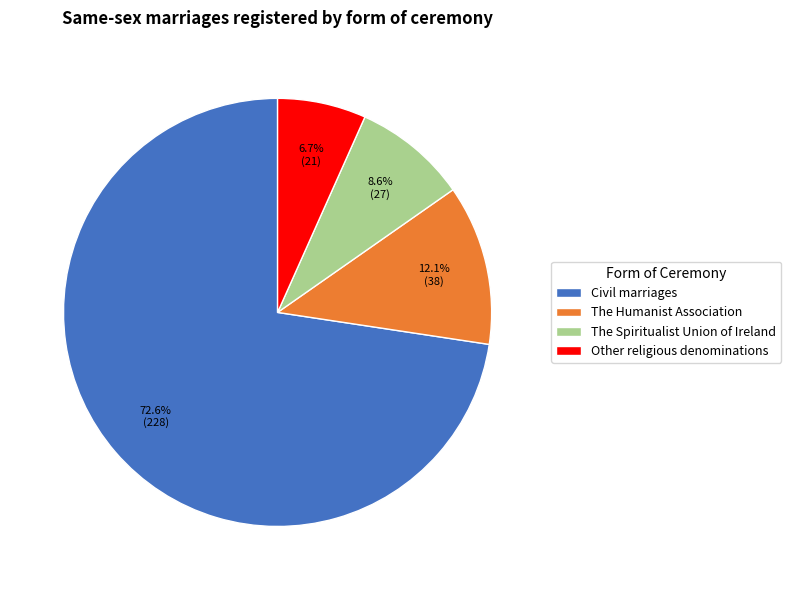

The Other religious denominations slice represents 7% of the pie. True or false?

True